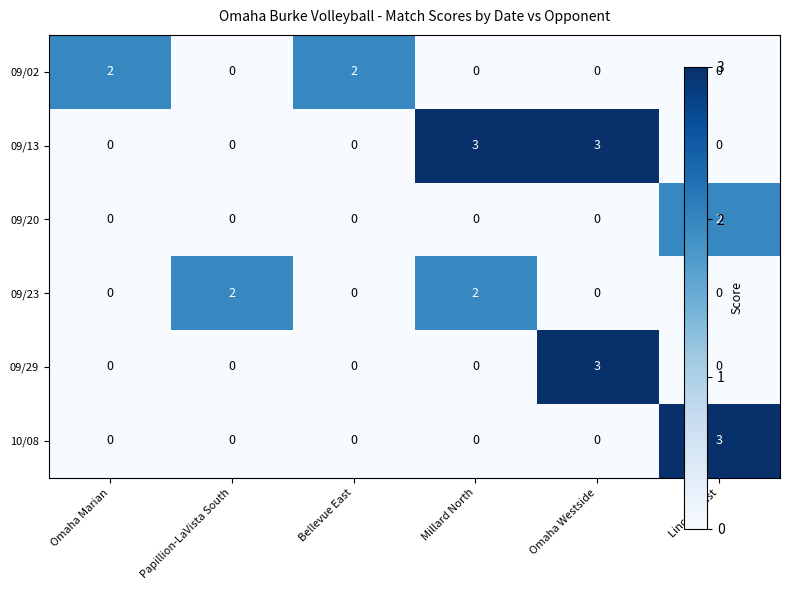

What is the greatest value displayed?

3